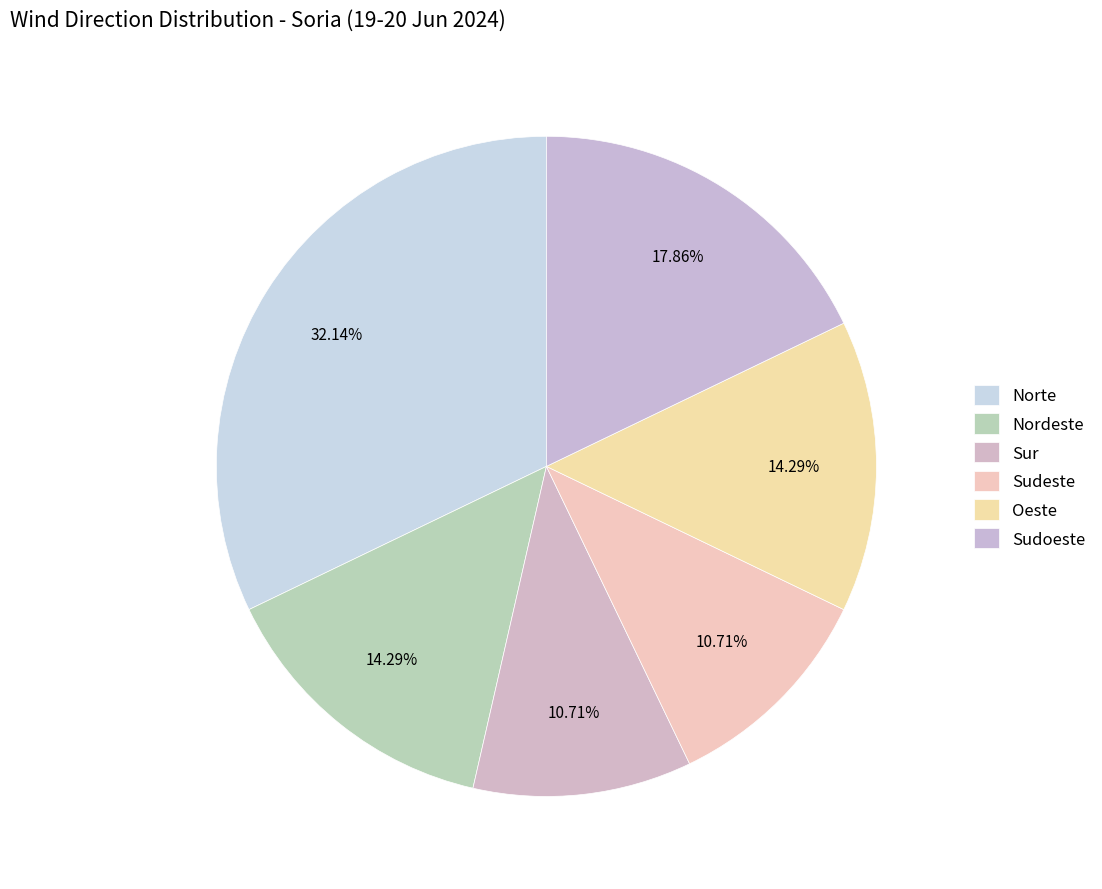

Rank the categories by value from highest to lowest.

Norte, Sudoeste, Nordeste, Oeste, Sur, Sudeste